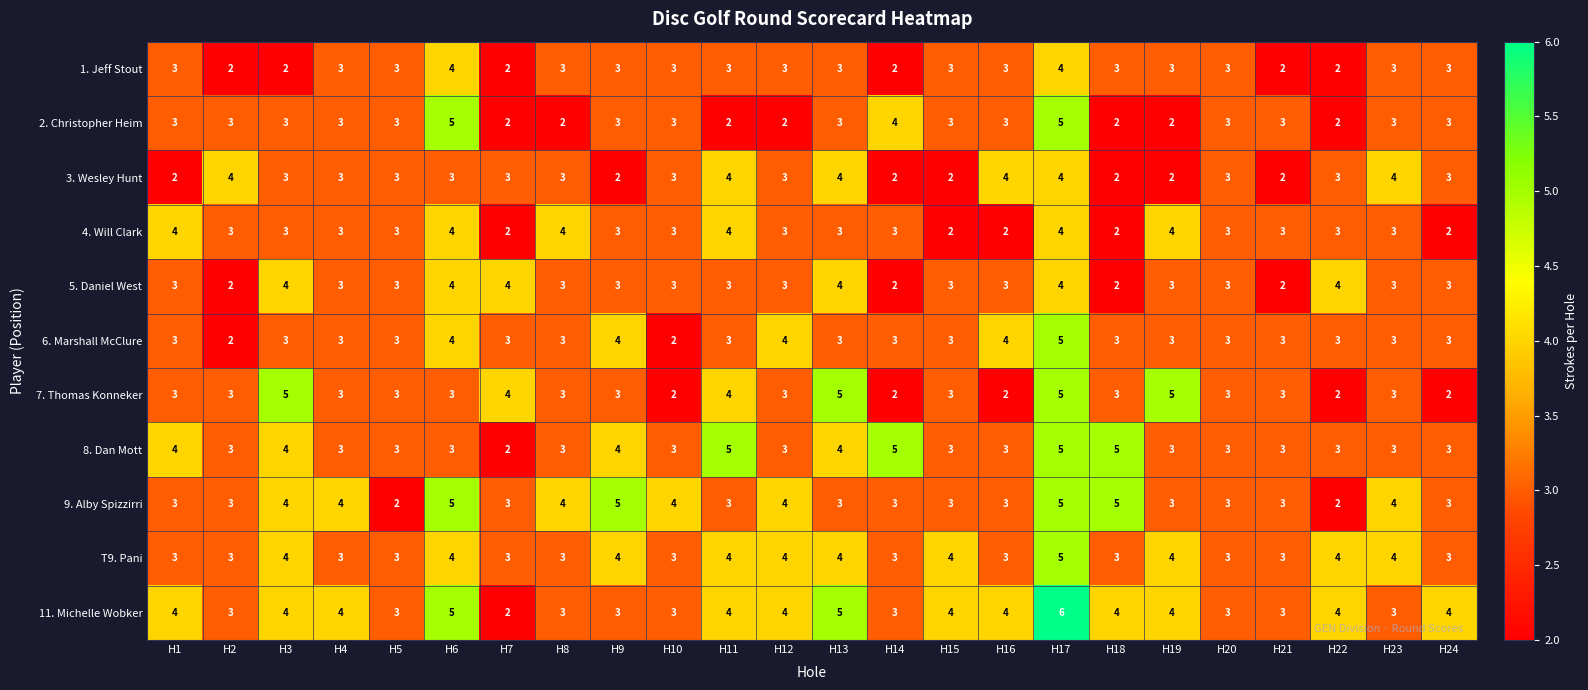

The 8. Dan Mott series shows 3 at H24. True or false?

True